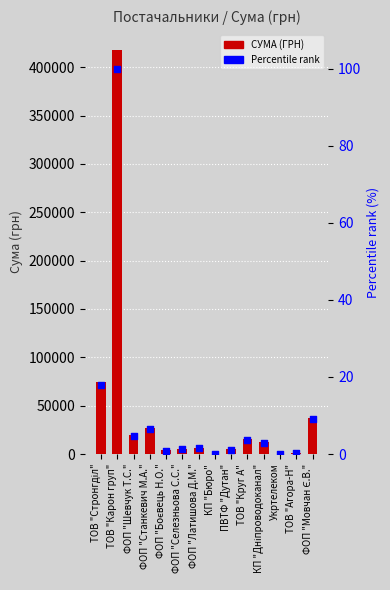

What is the total value across all series at КП "Бюро"?

84.5